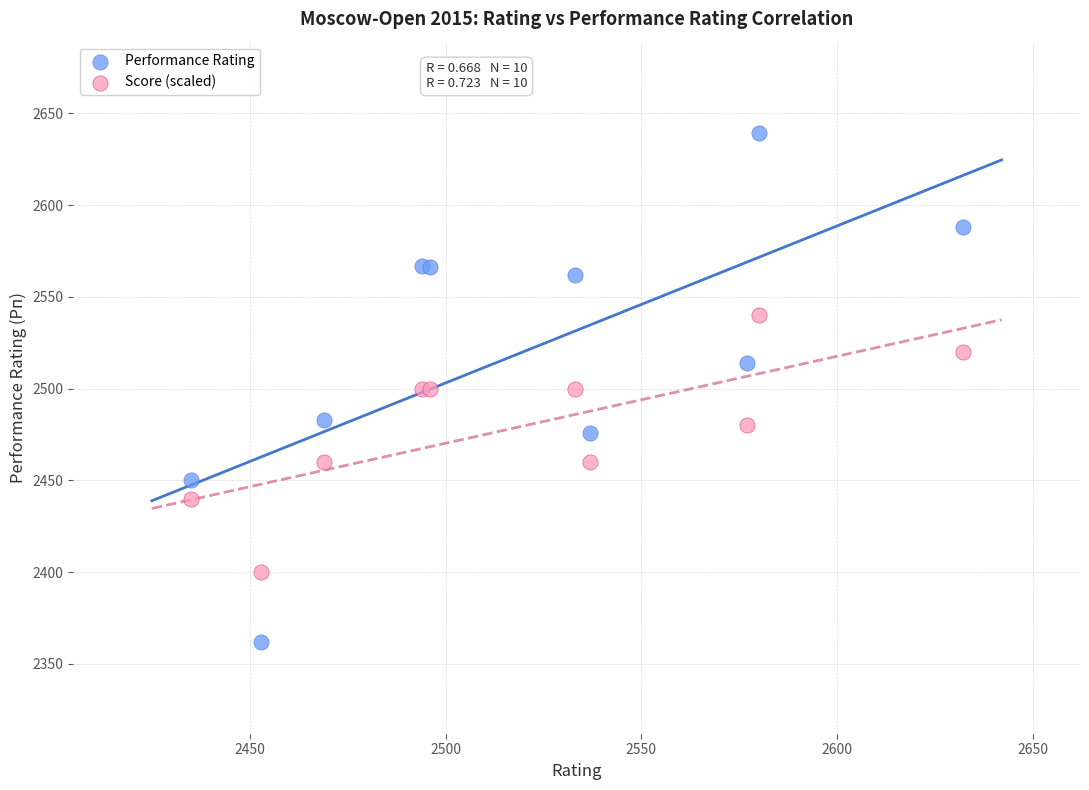

What are all the series names shown in the legend?

Performance Rating, Score (scaled)